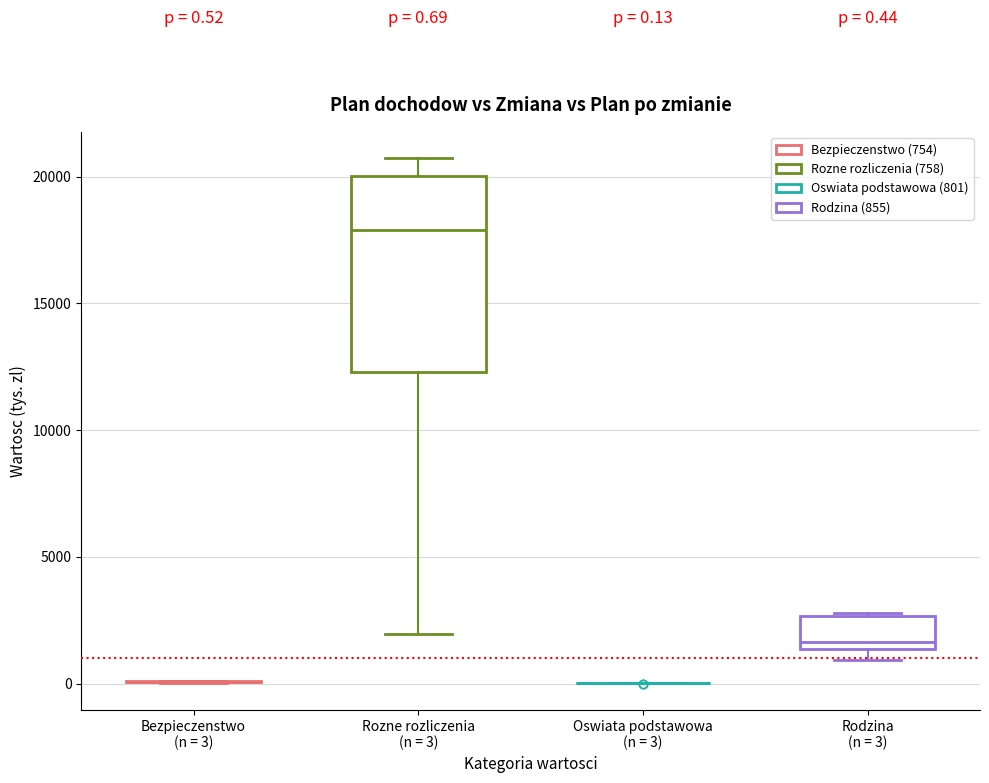

Comparing the boxes themselves (not the whiskers), which one is the tallest?

Rozne rozliczenia (n = 3)